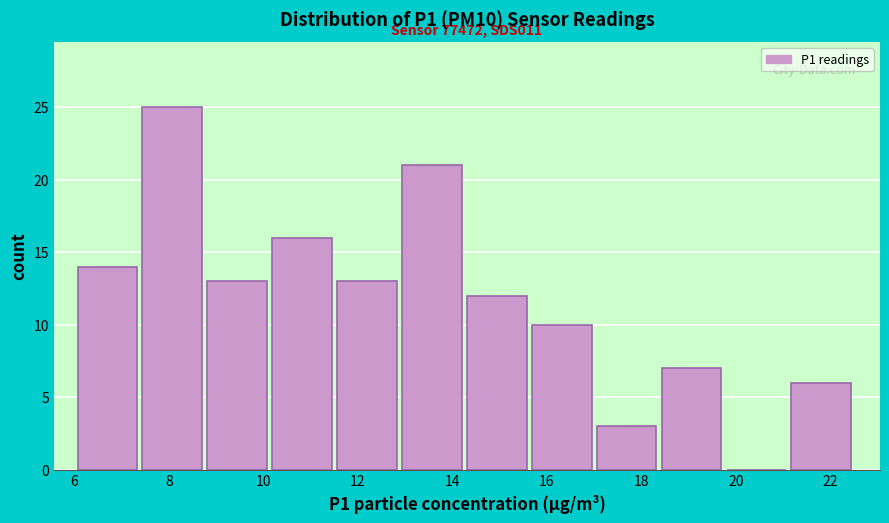

Over which range of the x-axis is the bar tallest?

7.4 to 8.8